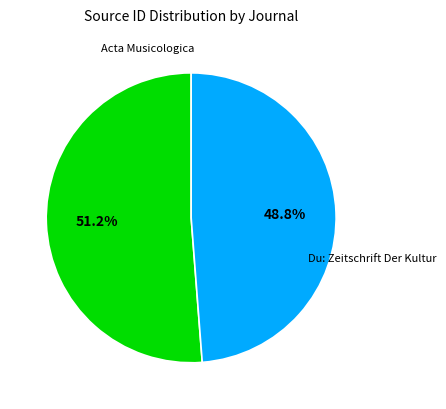

Which category has the smallest portion of the pie?

Du: Zeitschrift Der Kultur